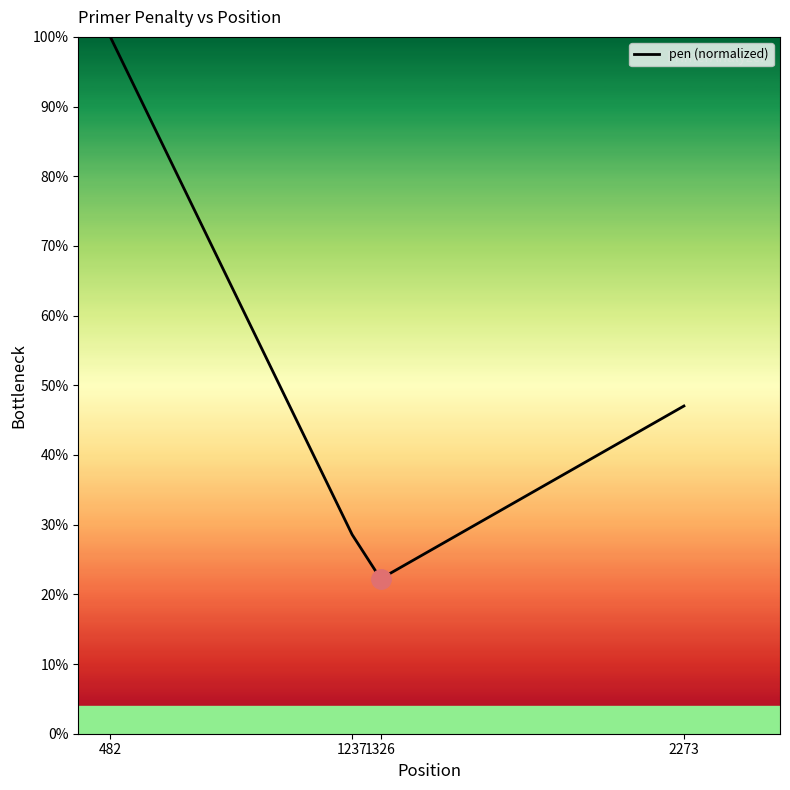

What is the difference between the maximum and minimum values?

77.8